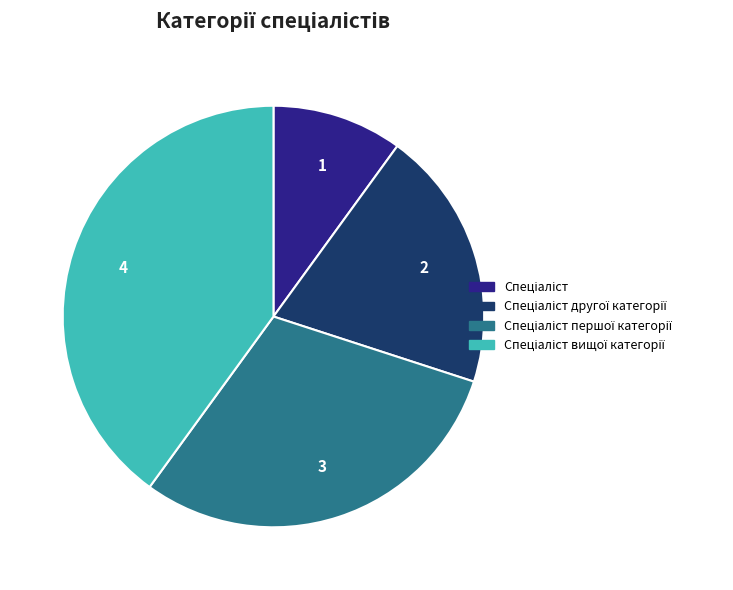

Is there a majority slice in this chart?

No